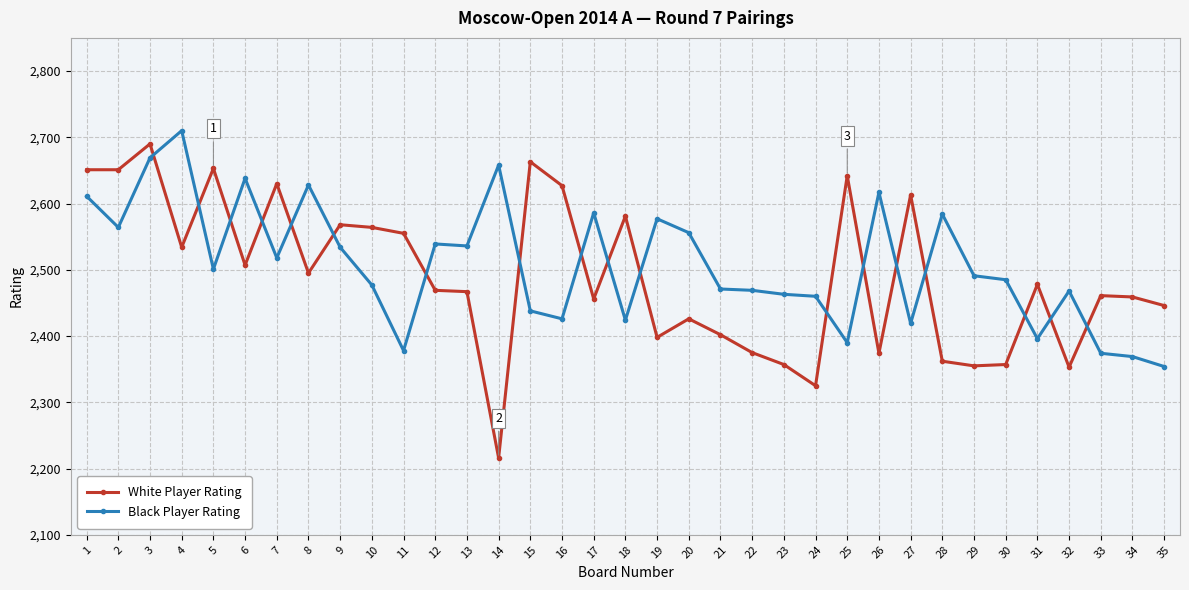

What is the total value across all series at 12?

5008